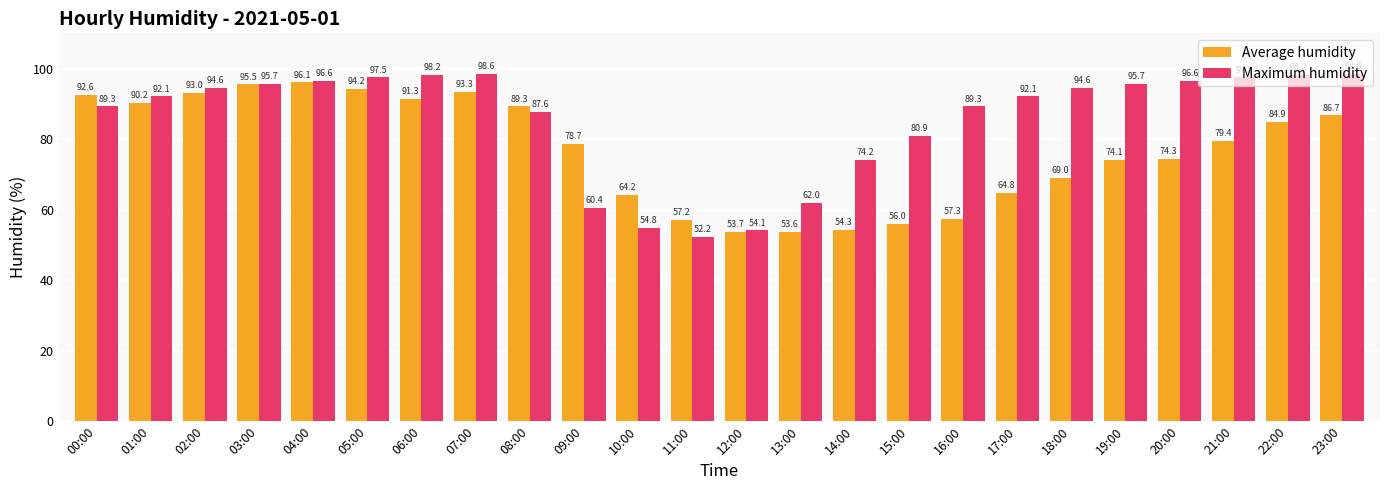

Between 17:00 and 23:00, which series saw the biggest shift?

Average humidity